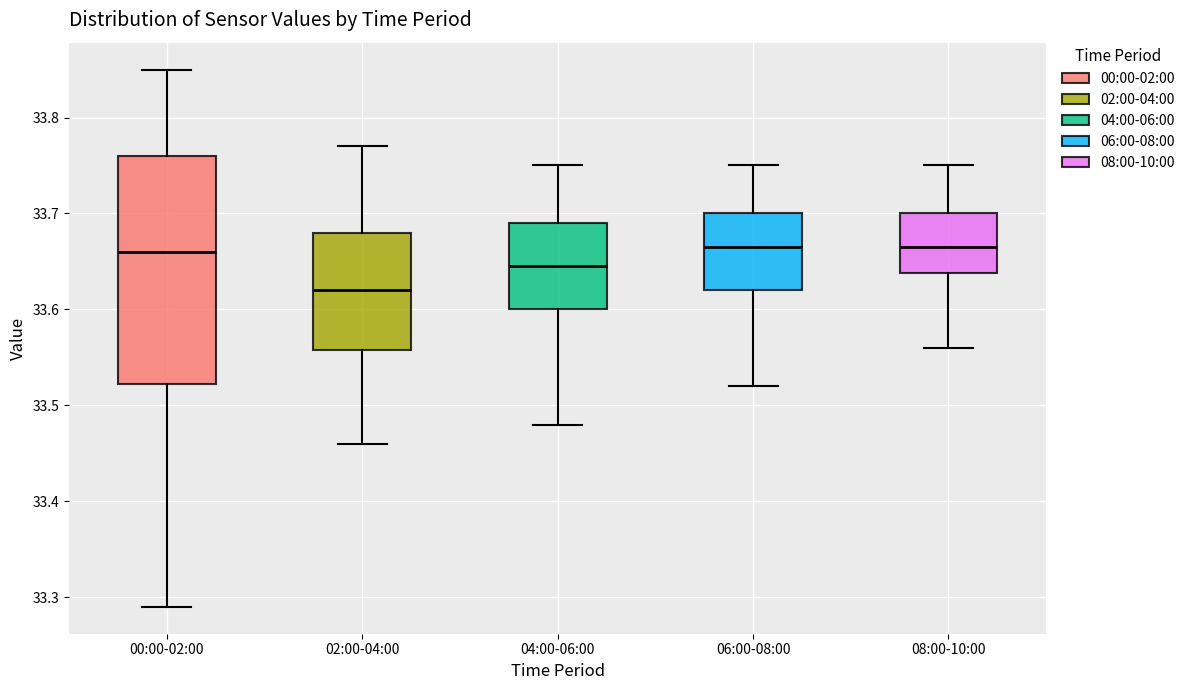

Where does the upper whisker of the box for 06:00-08:00 end on the y-axis? The values are not printed on the chart, so give them approximately, as read against the axis.

33.75